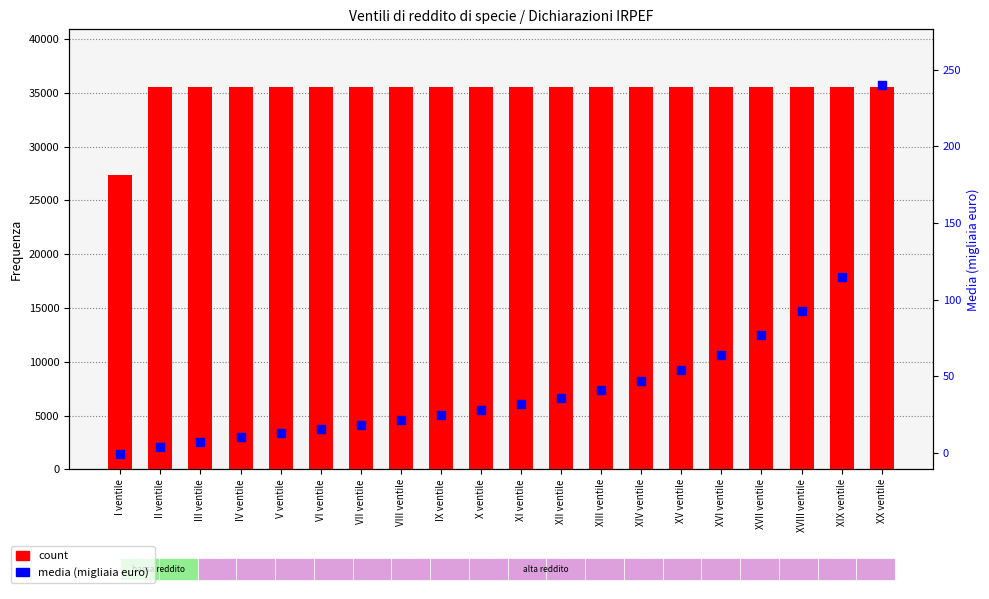

What is the total value across all series at VII ventile?

35589.5